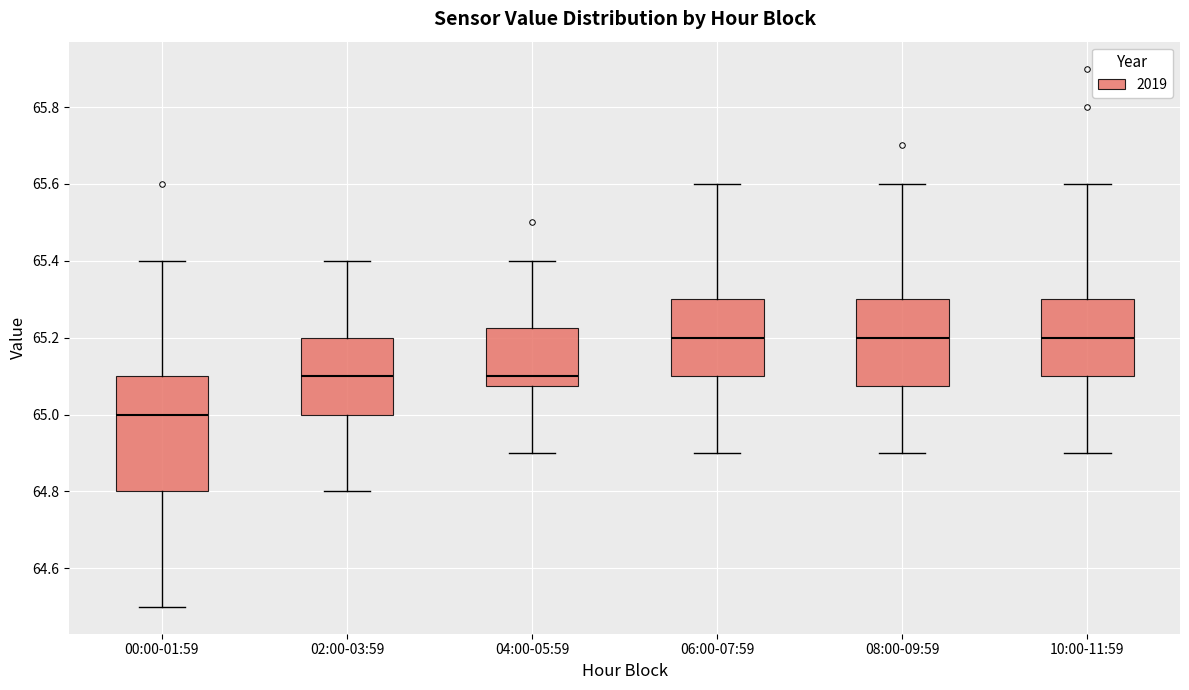

Reading left to right, transcribe this box plot: for each box, give where its median line is, the range the box spans, and where its two whiskers end, as read against the y-axis. The values are not printed on the chart, so give them approximately, as read against the axis.

00:00-01:59: median 65.00, box 64.80 to 65.10, whiskers 64.50 to 65.40
02:00-03:59: median 65.10, box 65.00 to 65.20, whiskers 64.80 to 65.40
04:00-05:59: median 65.10, box 65.08 to 65.22, whiskers 64.90 to 65.40
06:00-07:59: median 65.20, box 65.10 to 65.30, whiskers 64.90 to 65.60
08:00-09:59: median 65.20, box 65.08 to 65.30, whiskers 64.90 to 65.60
10:00-11:59: median 65.20, box 65.10 to 65.30, whiskers 64.90 to 65.60